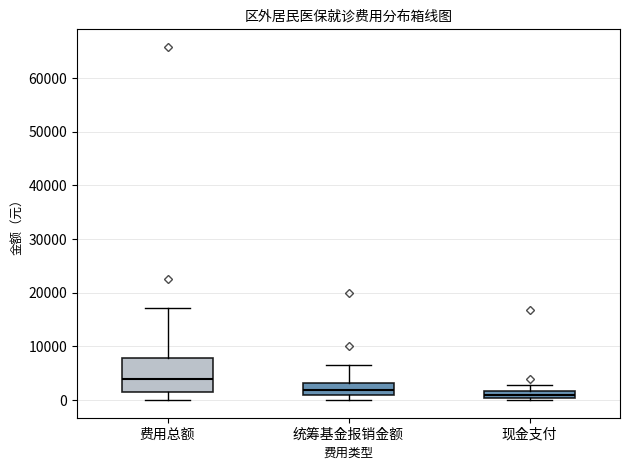

Comparing the boxes themselves (not the whiskers), which one is the tallest?

费用总额